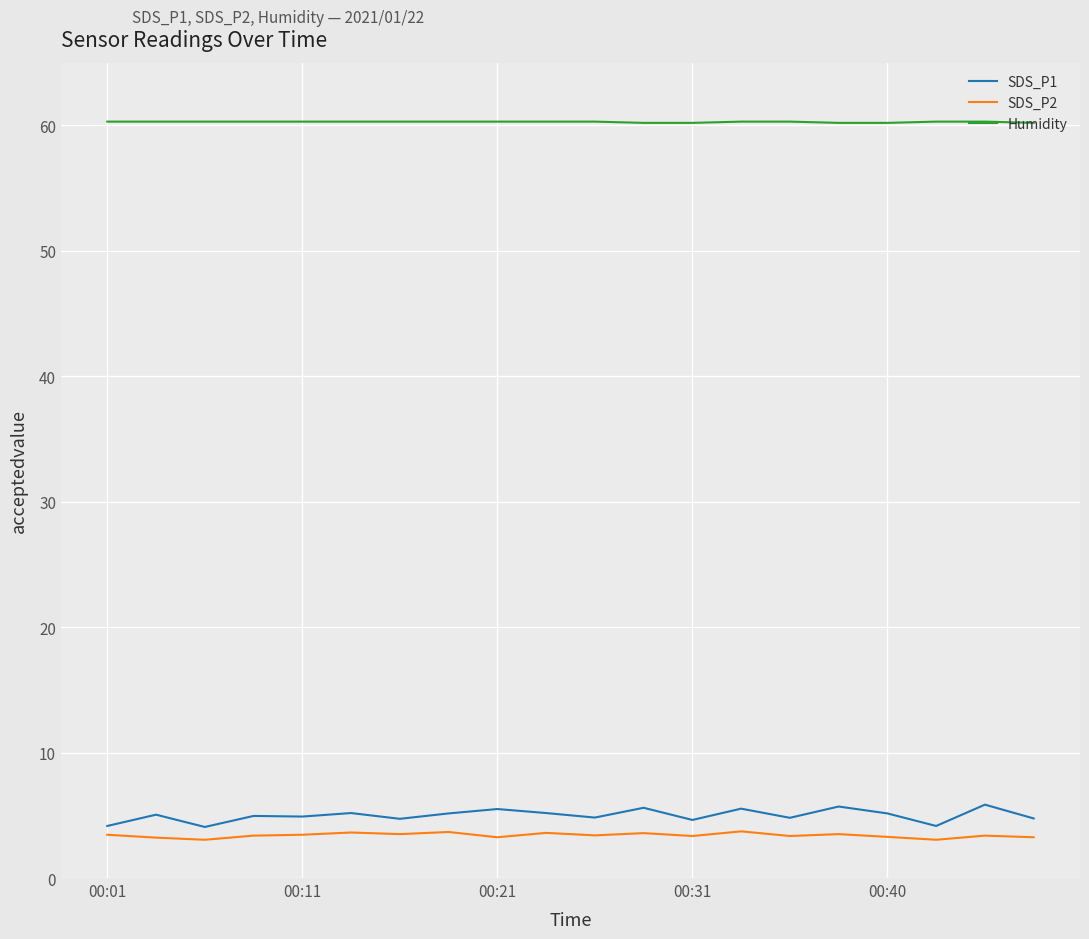

True or false: Humidity and SDS_P2 cross at least once.

False